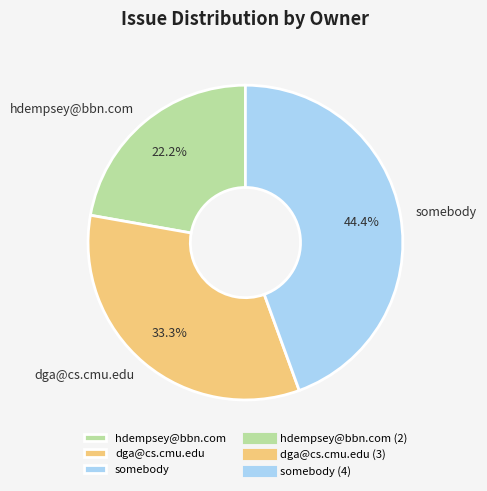

Combined, do hdempsey@bbn.com and somebody account for over 50%?

Yes